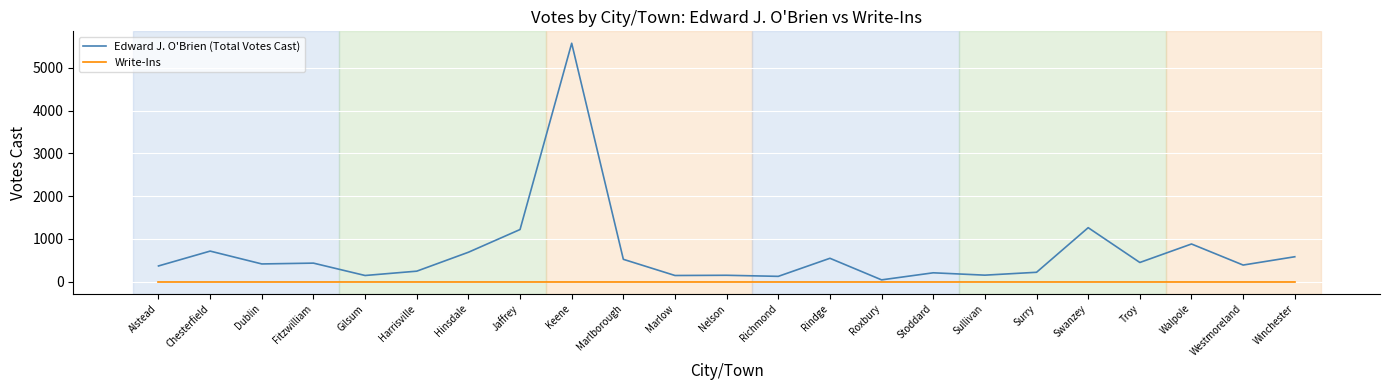

How many lines are shown in the chart?

2